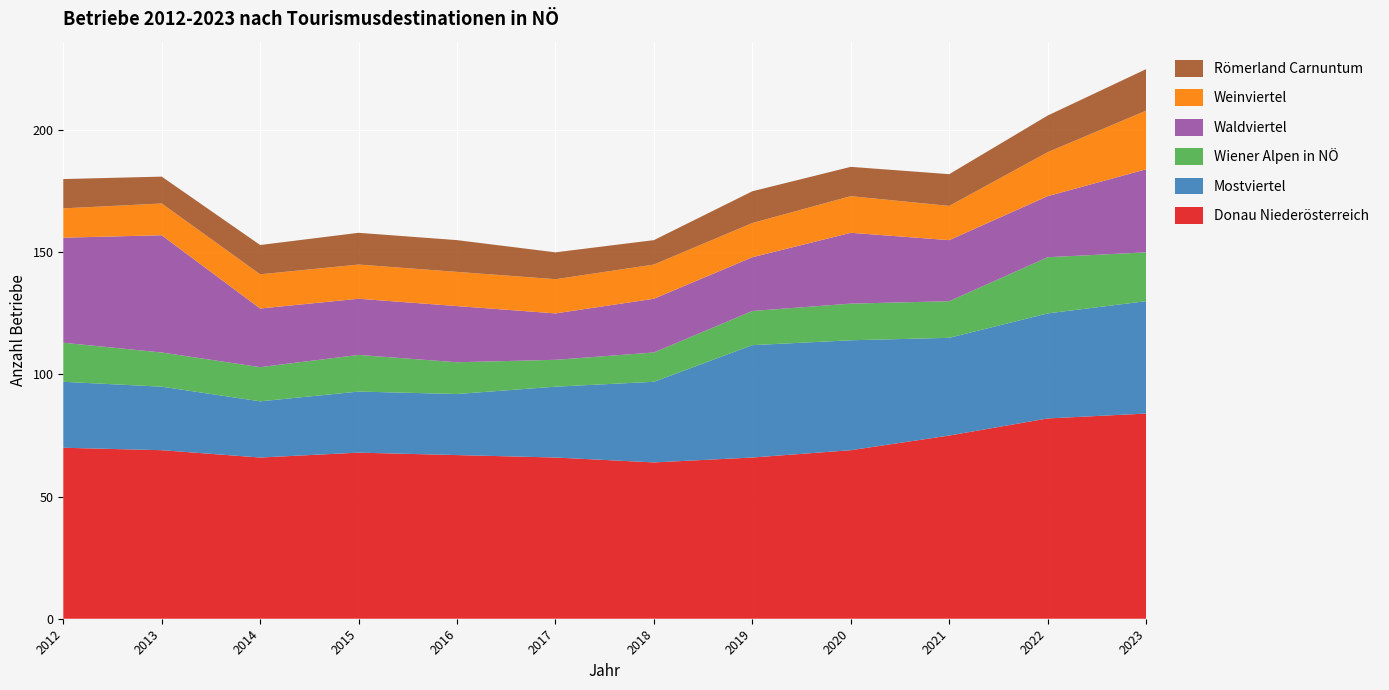

Reading left to right, what are all the values shown in this chart?

Donau Niederösterreich: 70	69	66	68	67	66	64	66	69	75	82	84
Mostviertel: 27	26	23	25	25	29	33	46	45	40	43	46
Wiener Alpen in NÖ: 16	14	14	15	13	11	12	14	15	15	23	20
Waldviertel: 43	48	24	23	23	19	22	22	29	25	25	34
Weinviertel: 12	13	14	14	14	14	14	14	15	14	18	24
Römerland Carnuntum: 12	11	12	13	13	11	10	13	12	13	15	17